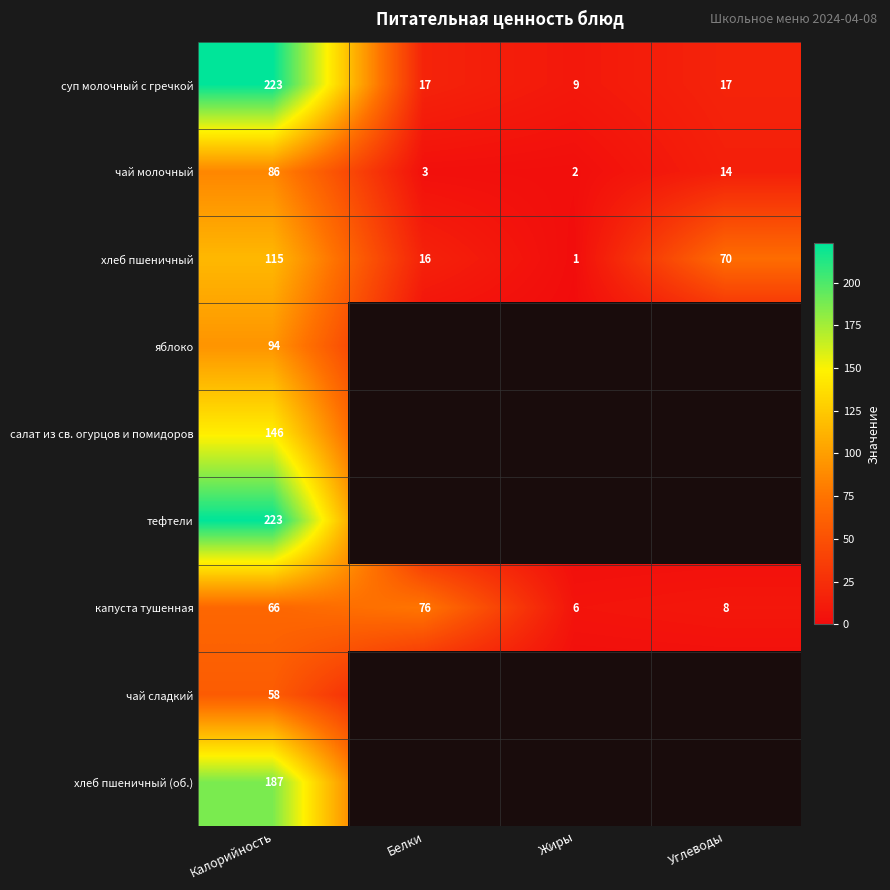

The хлеб пшеничный series shows 153 at Калорийность. True or false?

False